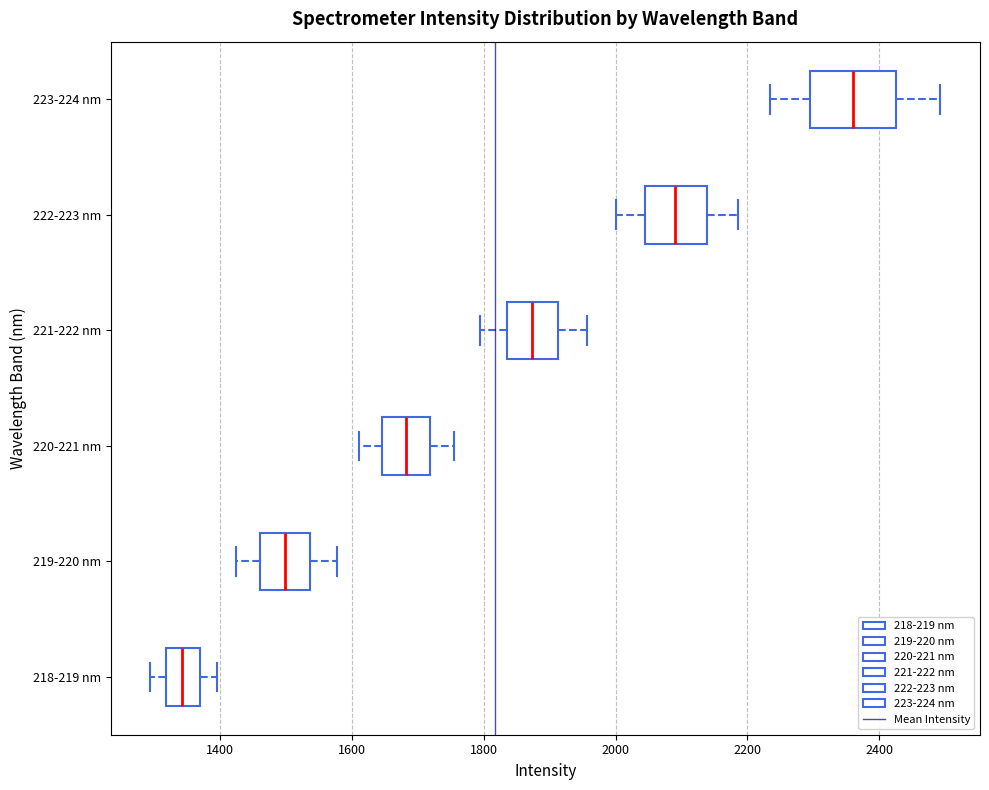

Comparing the boxes themselves (not the whiskers), which one is the widest?

223-224 nm